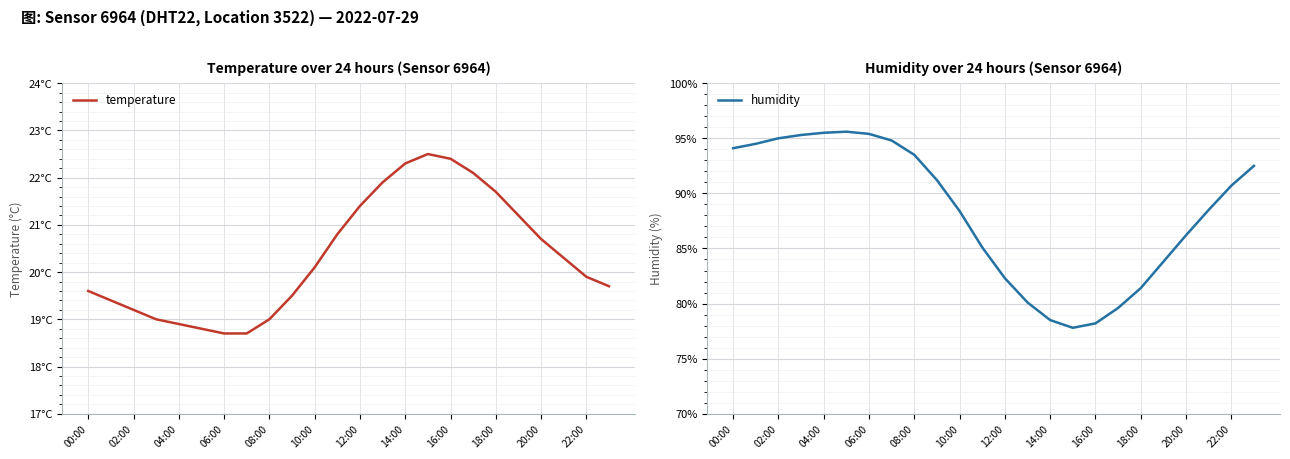

How many interior local peaks does the humidity series have?

1